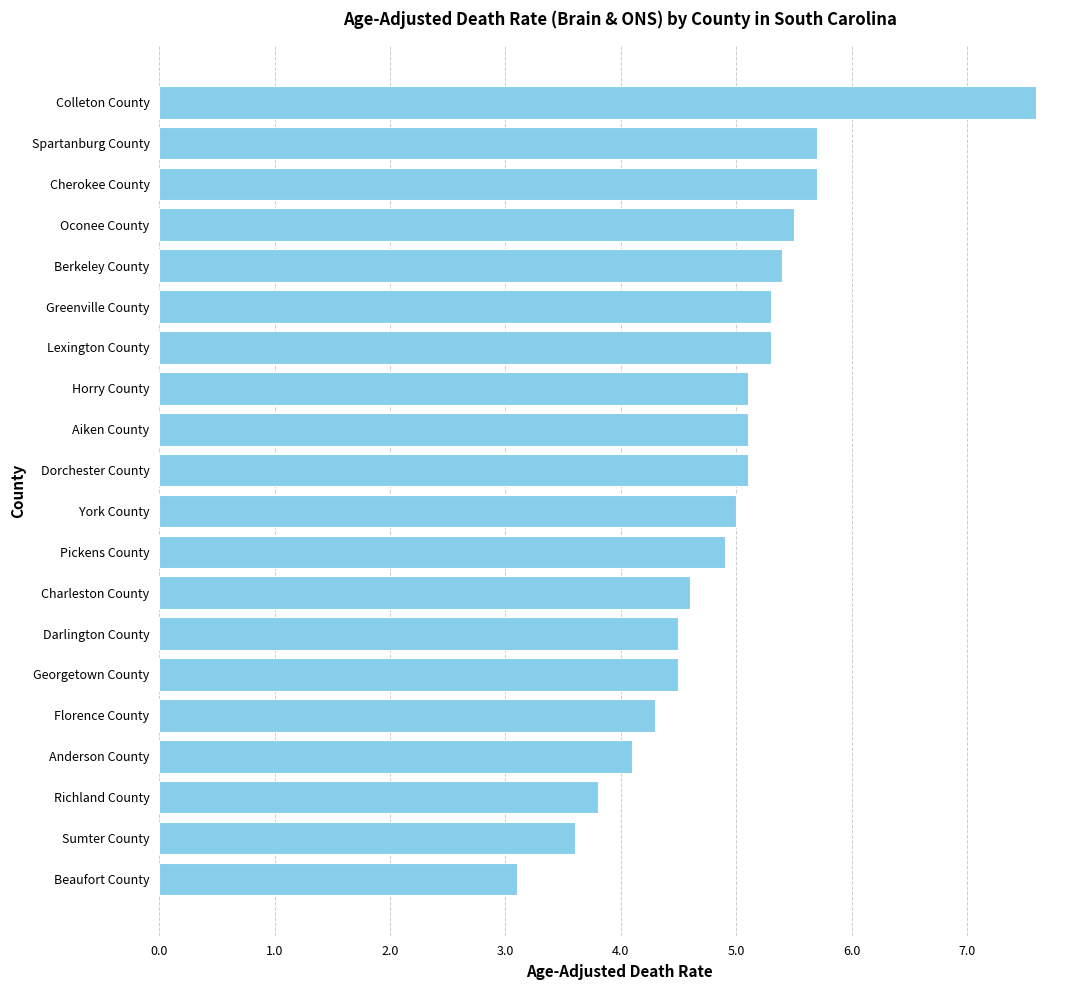

Count the number of data series in this chart.

1